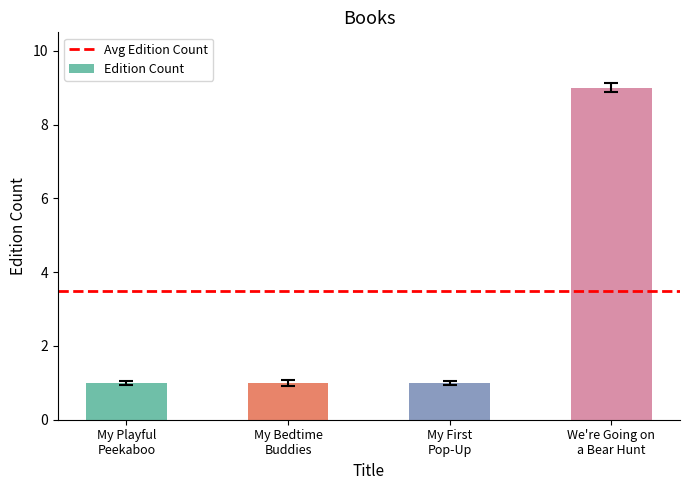

What is the maximum value shown in the chart?

9